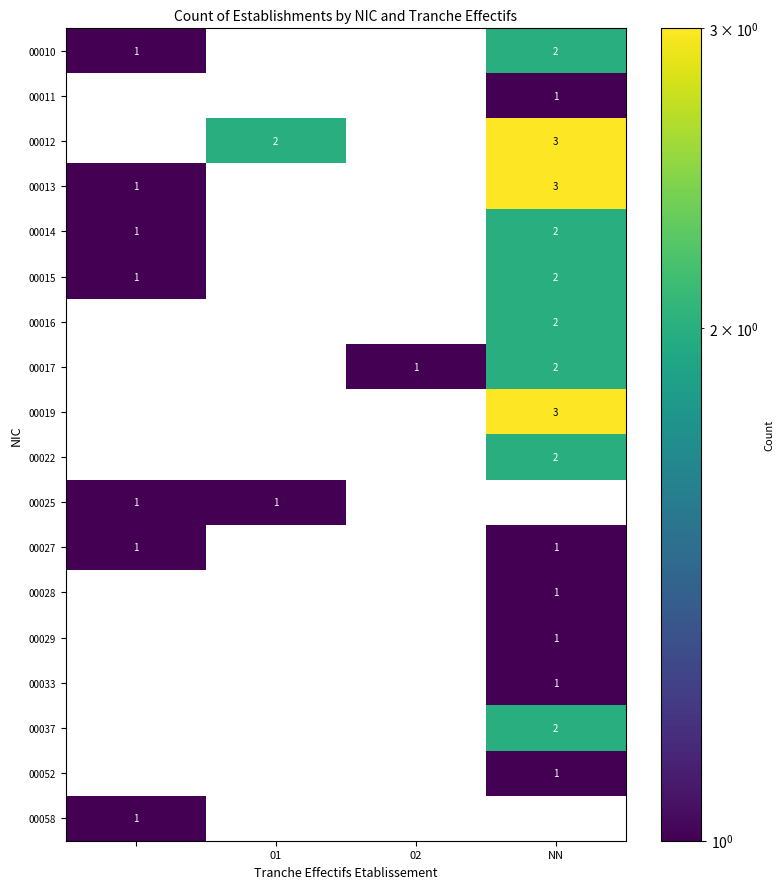

The value of 00013 at NN is 5. True or false?

False